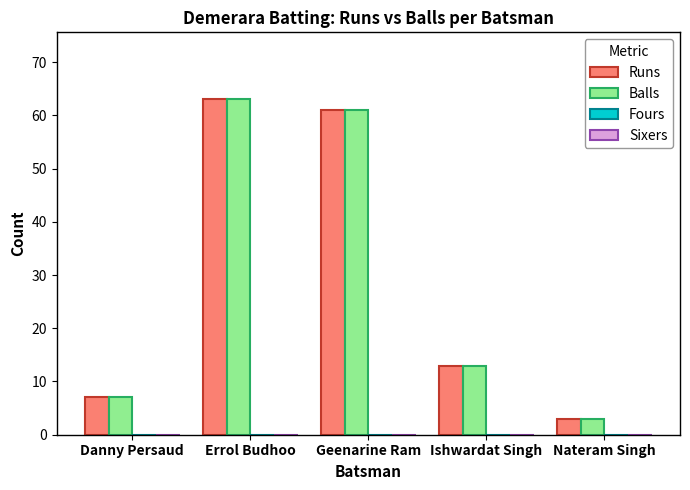

The value of Balls at Nateram Singh is 3. True or false?

True